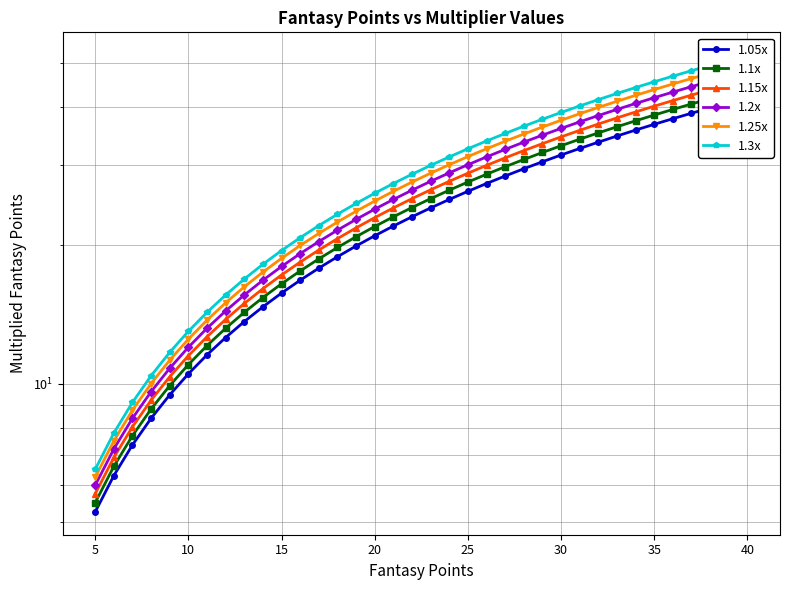

What is the greatest value displayed?

52.0